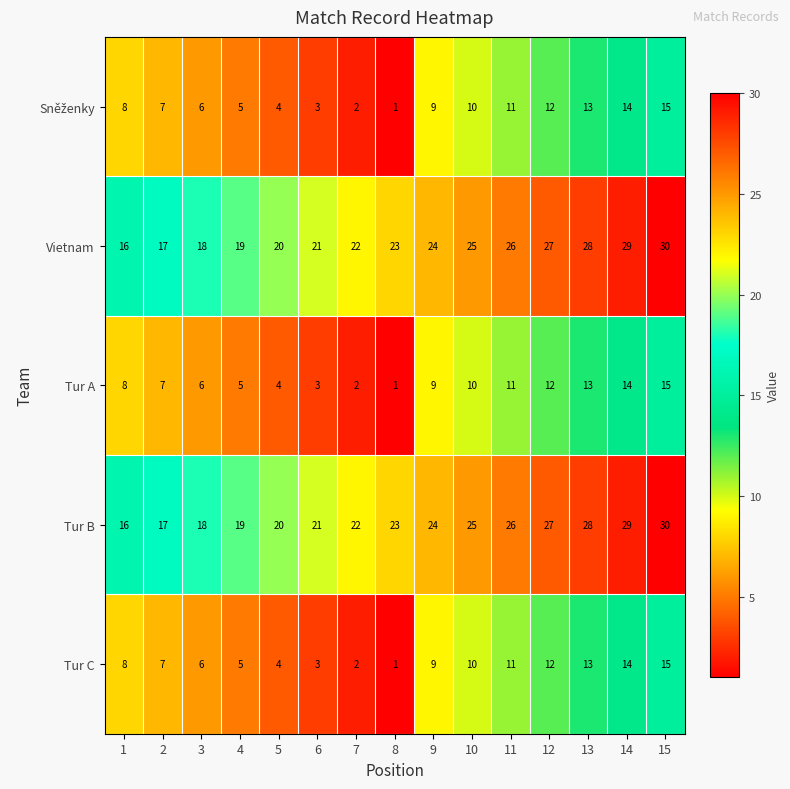

List the labels in order of Vietnam value, smallest first.

1, 2, 3, 4, 5, 6, 7, 8, 9, 10, 11, 12, 13, 14, 15